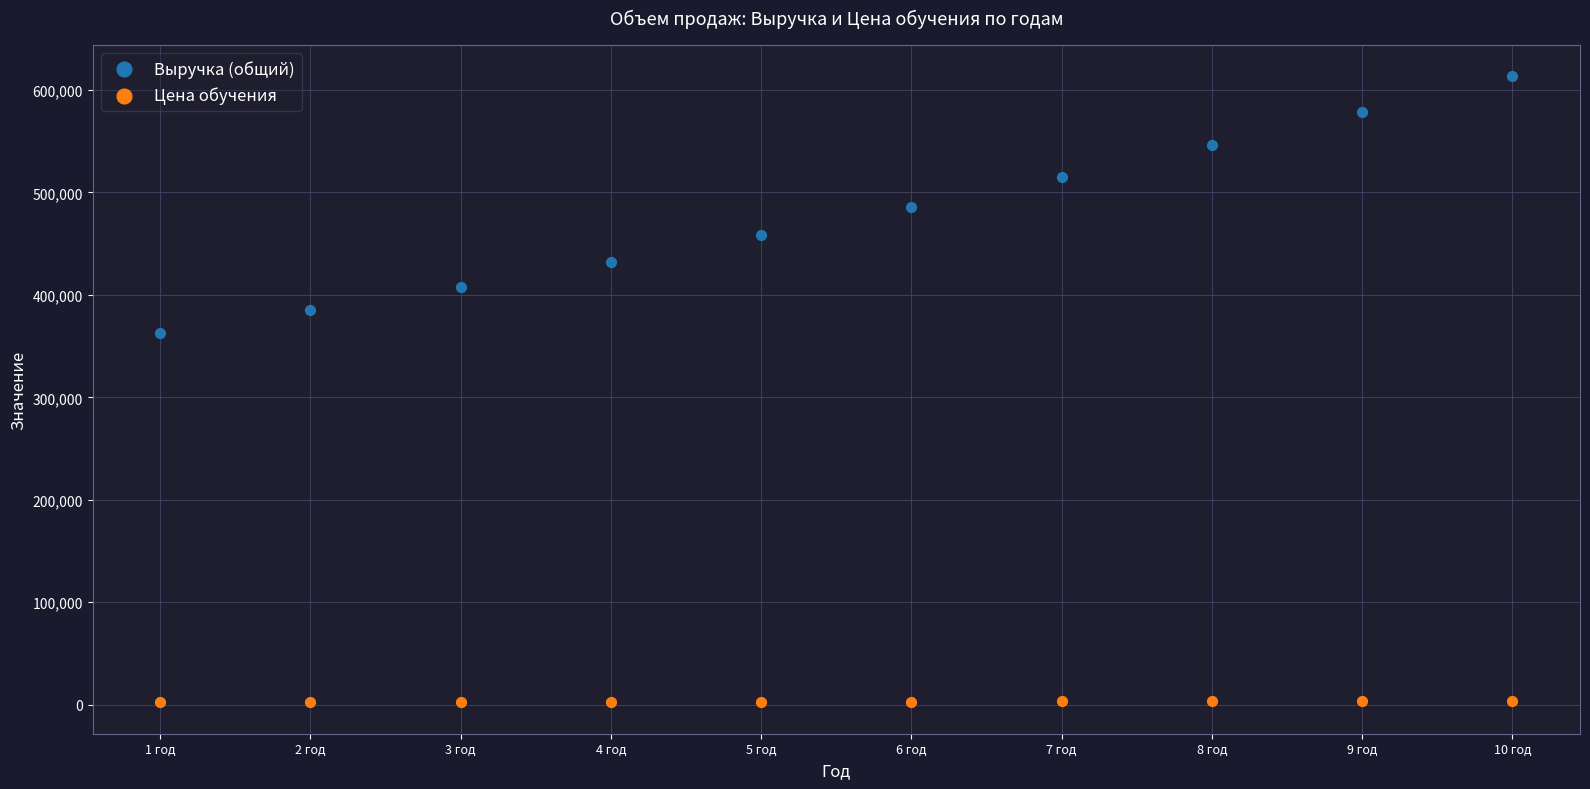

Which series contains the highest Y value?

Выручка (общий)